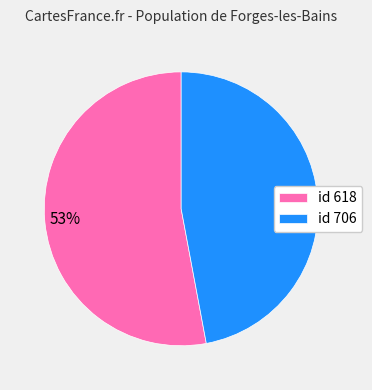

Is the sum of id 618 and id 706 greater than half?

Yes